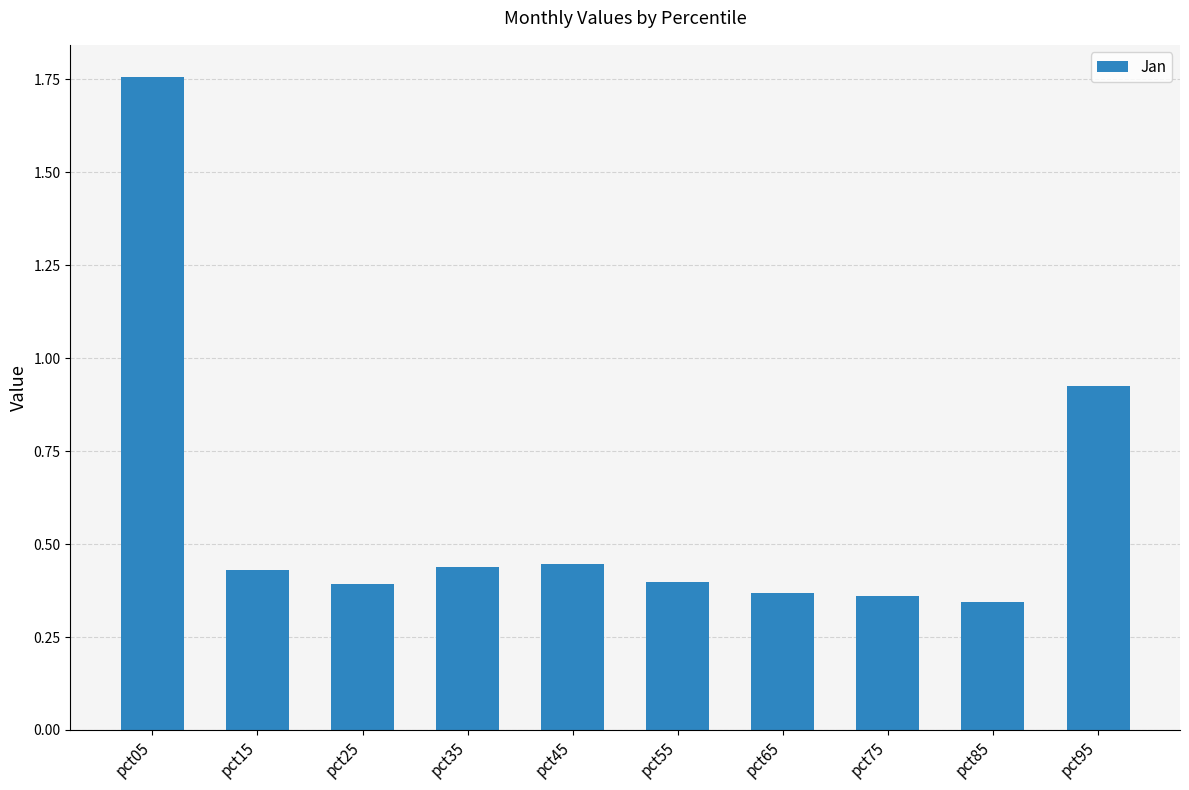

Between pct45 and pct55, which is larger?

pct45